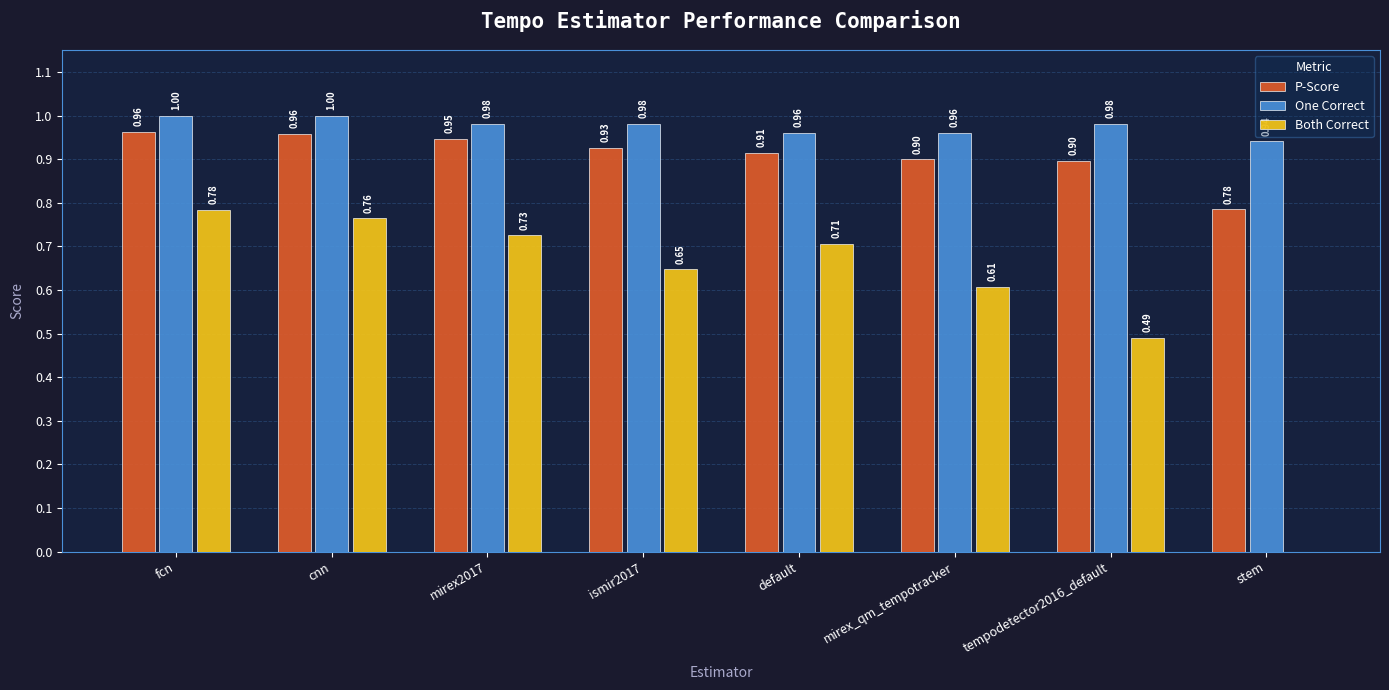

What is the sum of all P-Score values?

7.3